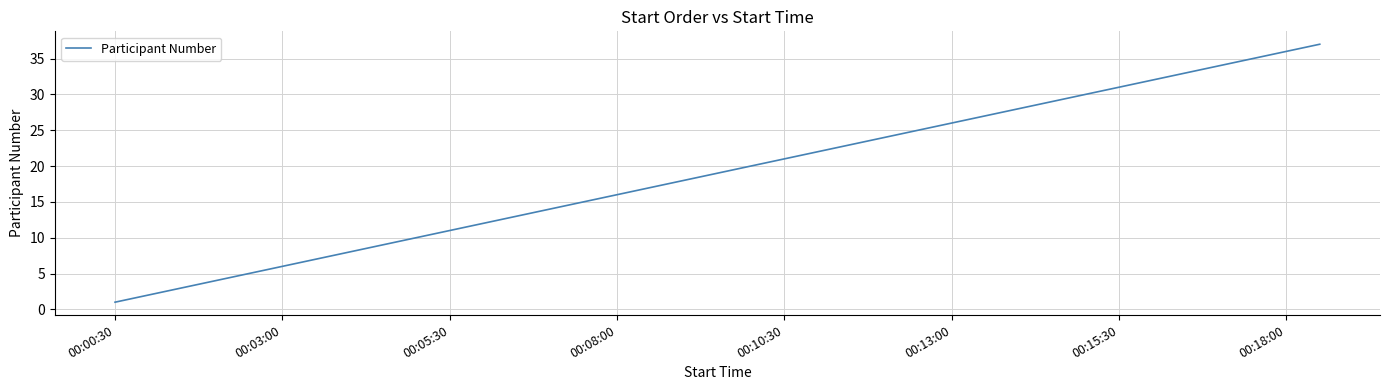

What is the maximum value shown in the chart?

37